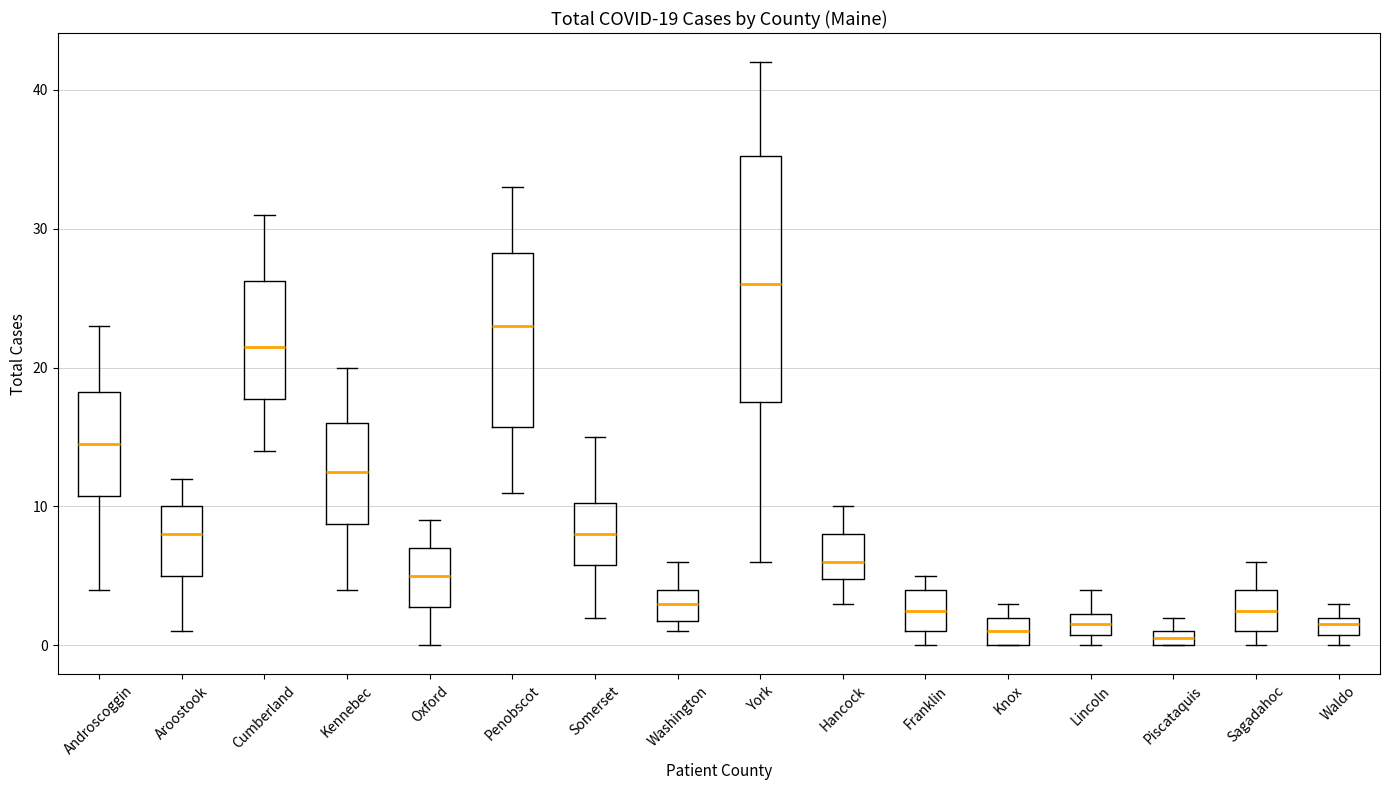

Which box has the highest median line?

York